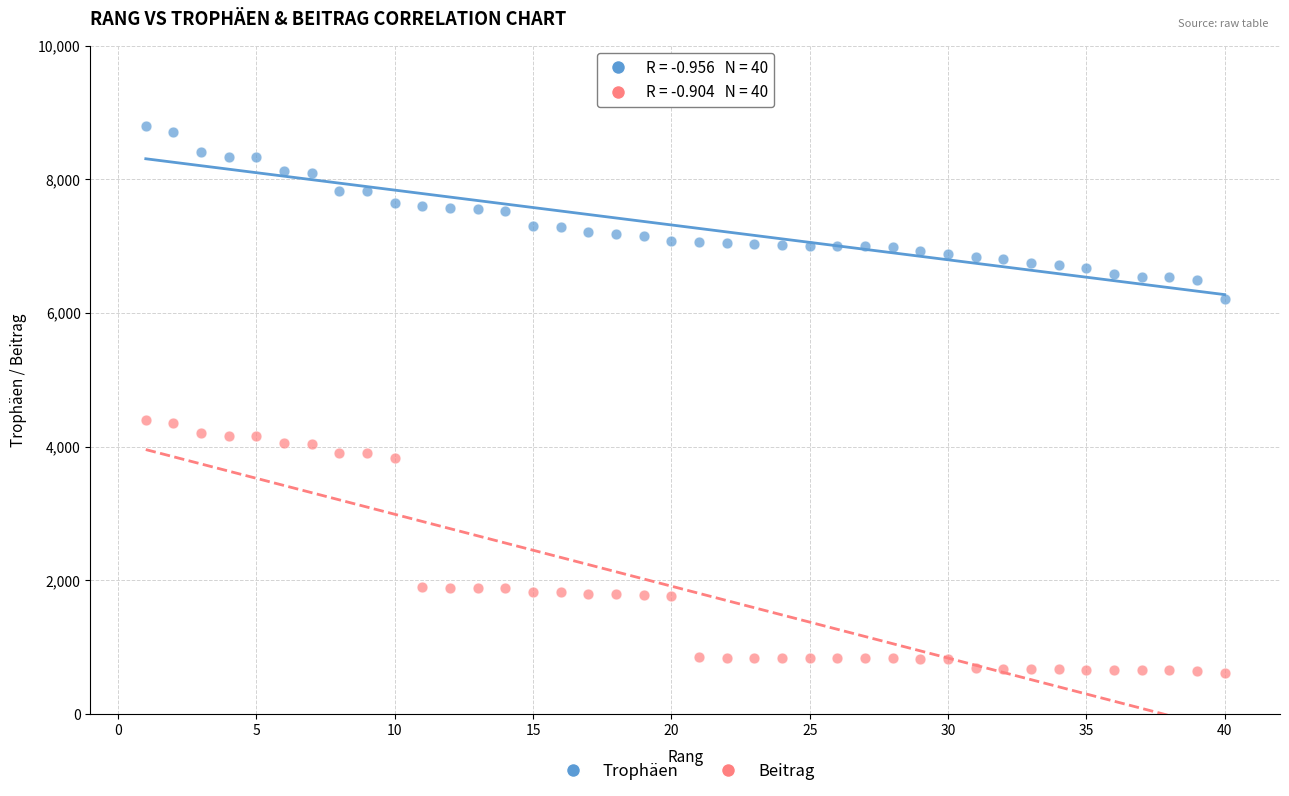

What are all the series names shown in the legend?

Trophäen, Beitrag